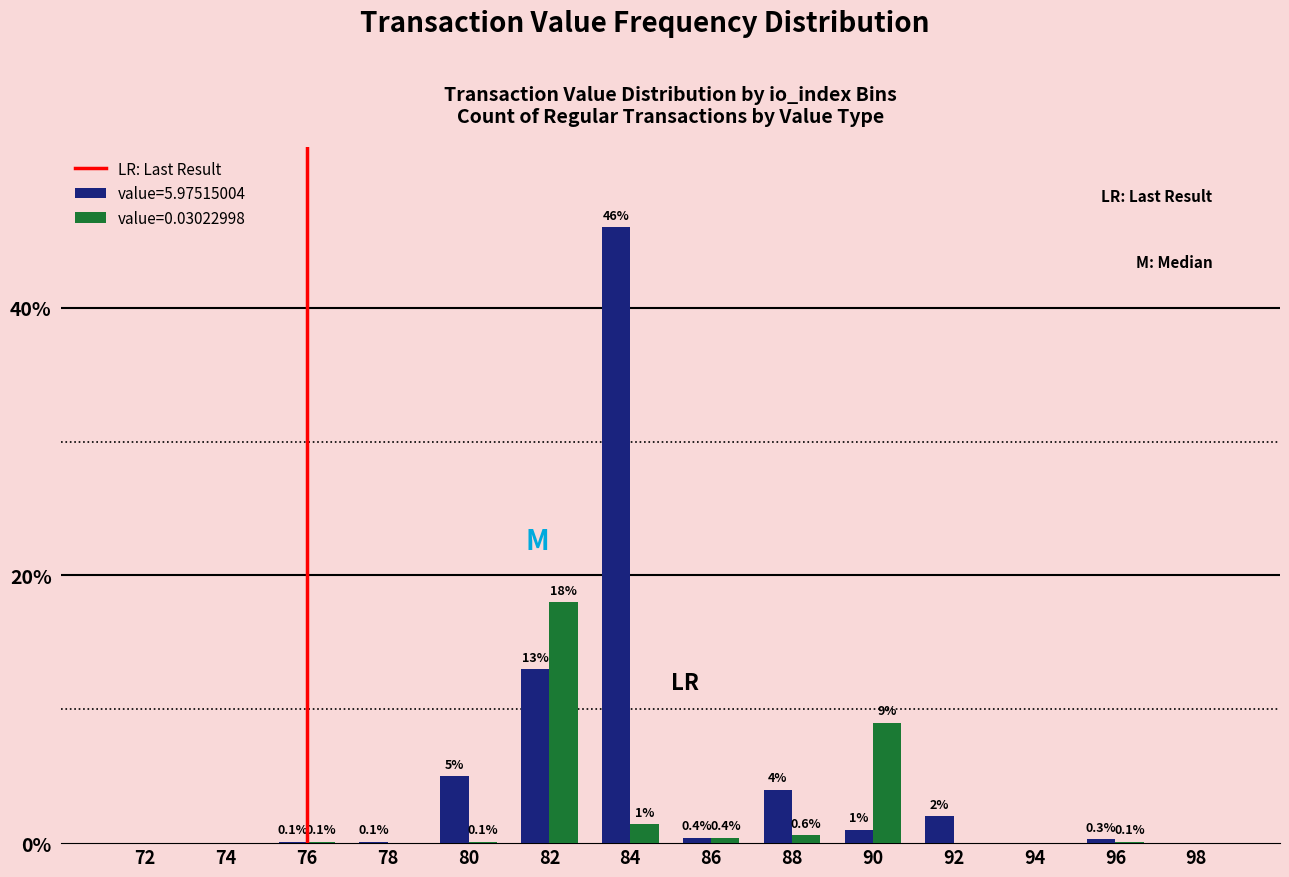

Reading left to right, list all the values displayed in this chart.

value=5.97515004: 72=0.0	74=0.0	76=0.1	78=0.1	80=5.0	82=13.0	84=46.0	86=0.4	88=4.0	90=1.0	92=2.0	94=0.0	96=0.3	98=0.0
value=0.03022998: 72=0.0	74=0.0	76=0.1	78=0.0	80=0.1	82=18.0	84=1.4	86=0.4	88=0.6	90=9.0	92=0.0	94=0.0	96=0.1	98=0.0